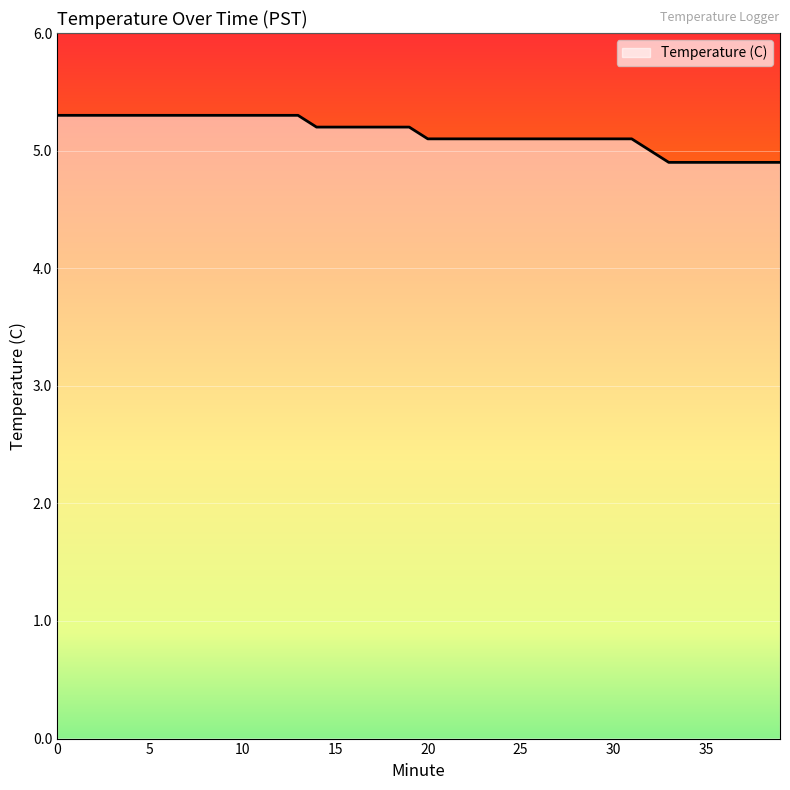

What is the maximum value shown in the chart?

5.3